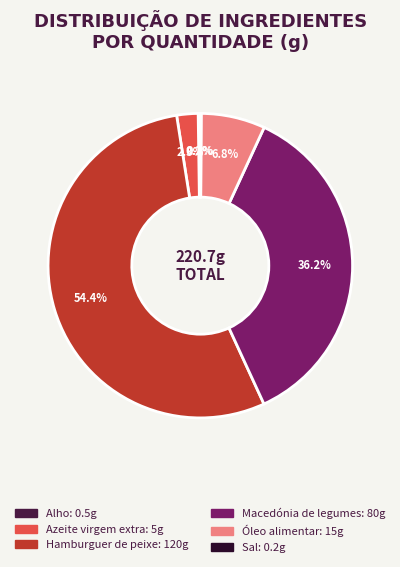

What is the largest slice in the pie chart?

Hamburguer de peixe